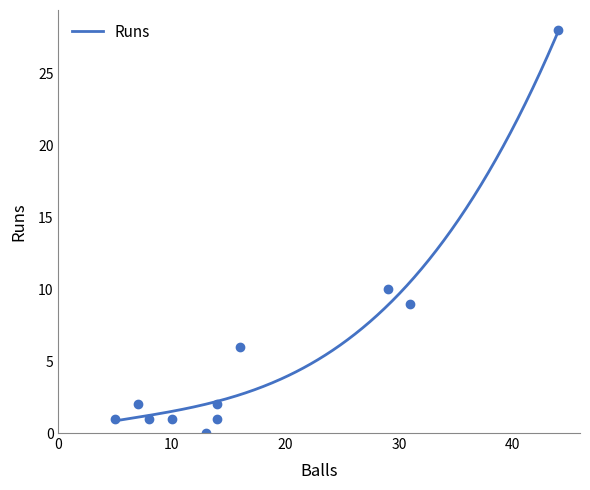

Reading left to right, list all the values displayed in this chart.

Runs: Lubega A=2	Opio R=6	Gabula J=28	Calvin W=1	Davis A=10	Ochimi R=1	Olipa R=9	Ayela S=1	Emmanuel R=1	Victor K=0	Patrick O=2
Balls: Lubega A=14	Opio R=16	Gabula J=44	Calvin W=5	Davis A=29	Ochimi R=14	Olipa R=31	Ayela S=10	Emmanuel R=8	Victor K=13	Patrick O=7
Fours: Lubega A=0	Opio R=0	Gabula J=2	Calvin W=0	Davis A=0	Ochimi R=0	Olipa R=0	Ayela S=0	Emmanuel R=0	Victor K=0	Patrick O=0